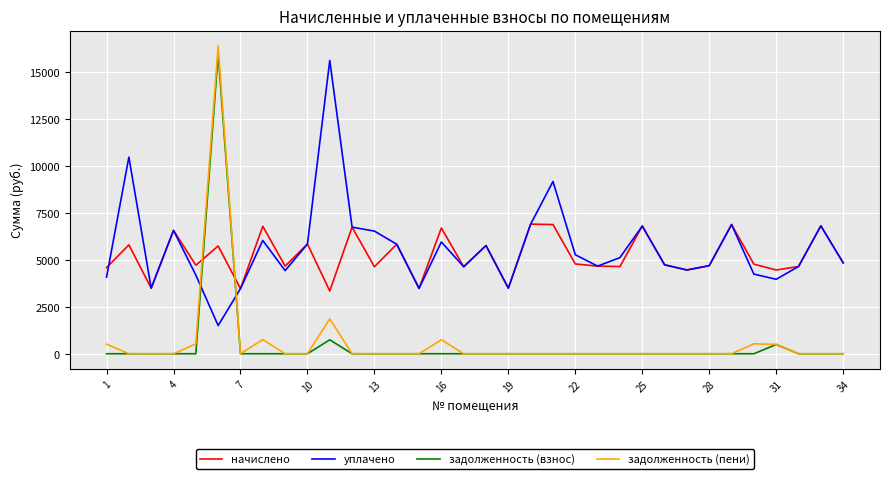

How many categories are shown in the chart?

34